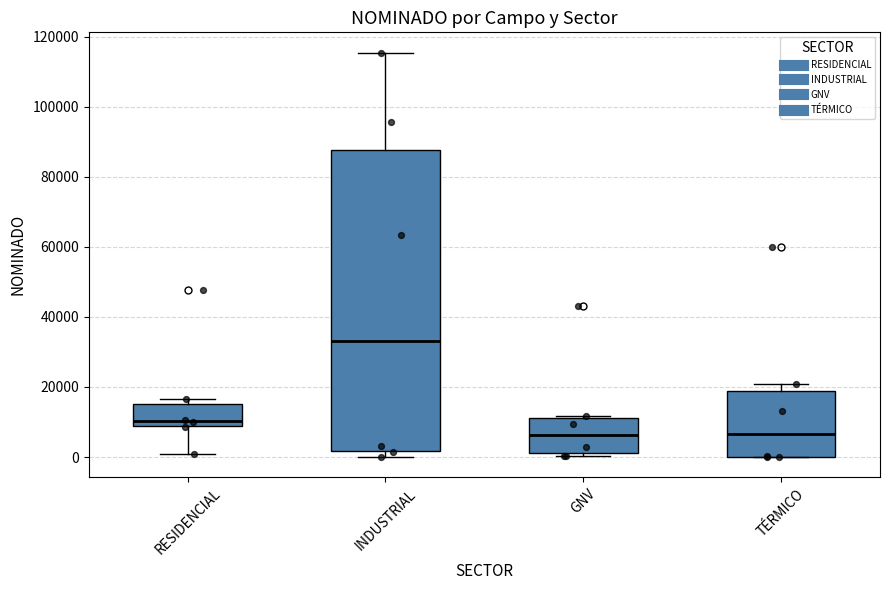

Reading left to right, transcribe this box plot: for each box, give where its median line is, the range the box spans, and where its two whiskers end, as read against the y-axis. The values are not printed on the chart, so give them approximately, as read against the axis.

RESIDENCIAL: median 10000, box 8000 to 16000, whiskers 0 to 16000 (just above the box's upper edge)
INDUSTRIAL: median 34000, box 2000 to 88000, whiskers 0 to 116000
GNV: median 6000, box 2000 to 12000, whiskers 0 to 12000
TÉRMICO: median 6000, box 0 to 18000, whiskers 0 to 20000